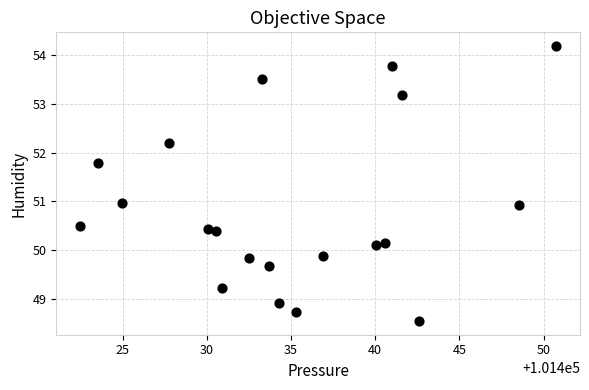

What is the range of Y values (max minus min)?

5.6